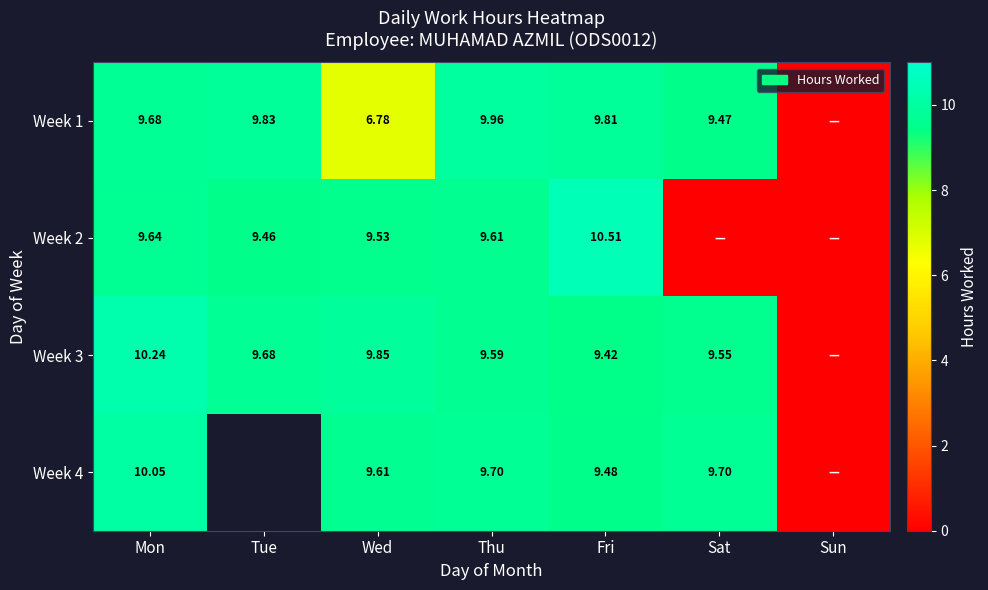

Is the value of Week 3 at Mon greater than the value of Week 4 at Sat?

Yes